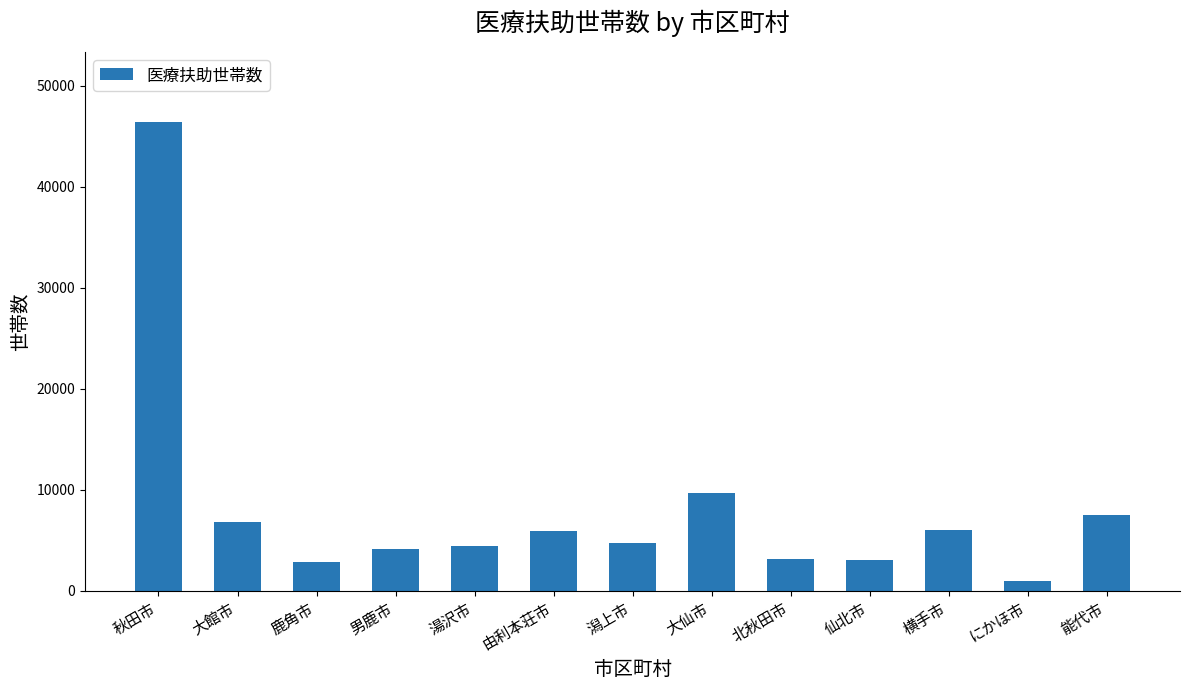

Which label corresponds to the smallest value in the chart?

にかほ市